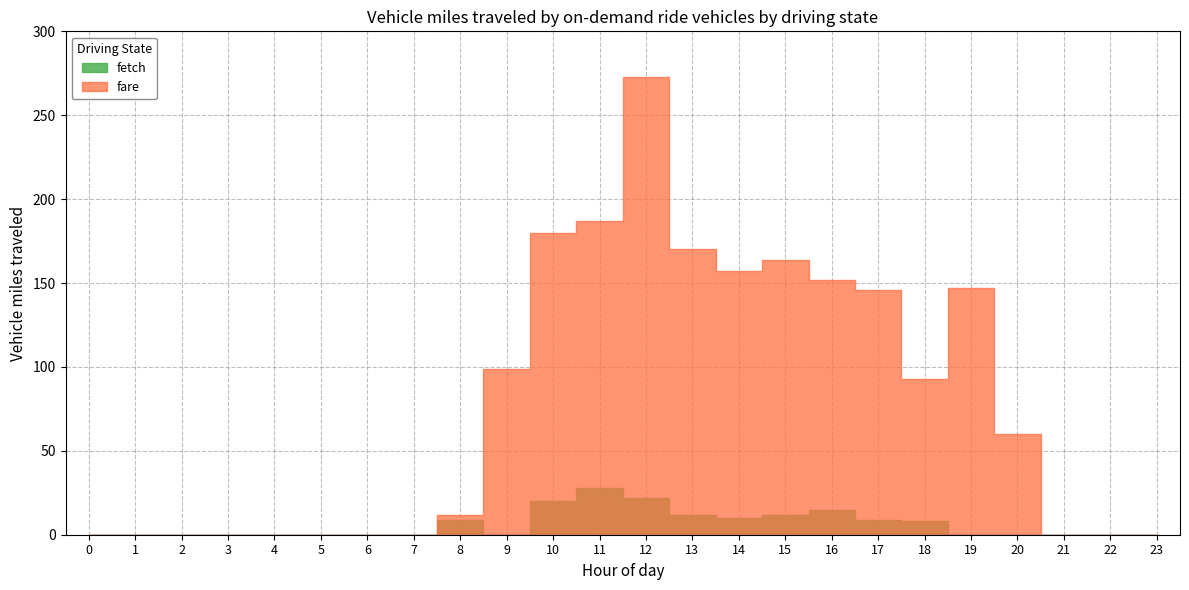

What is the average value of the fetch series?

6